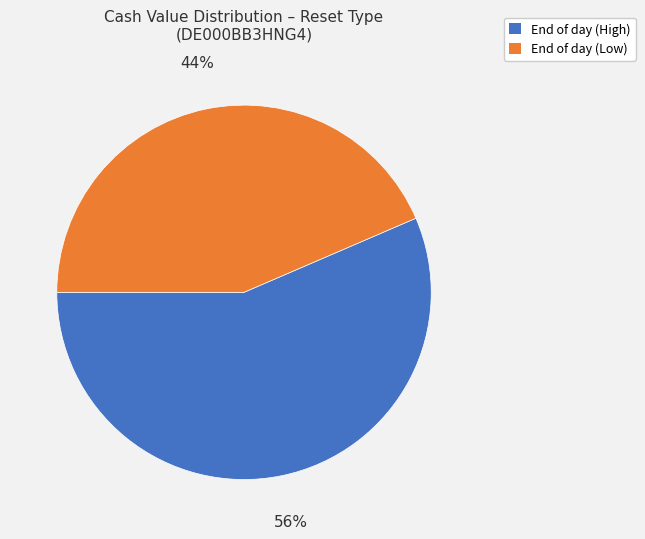

Is there any slice that represents more than half of the pie?

Yes